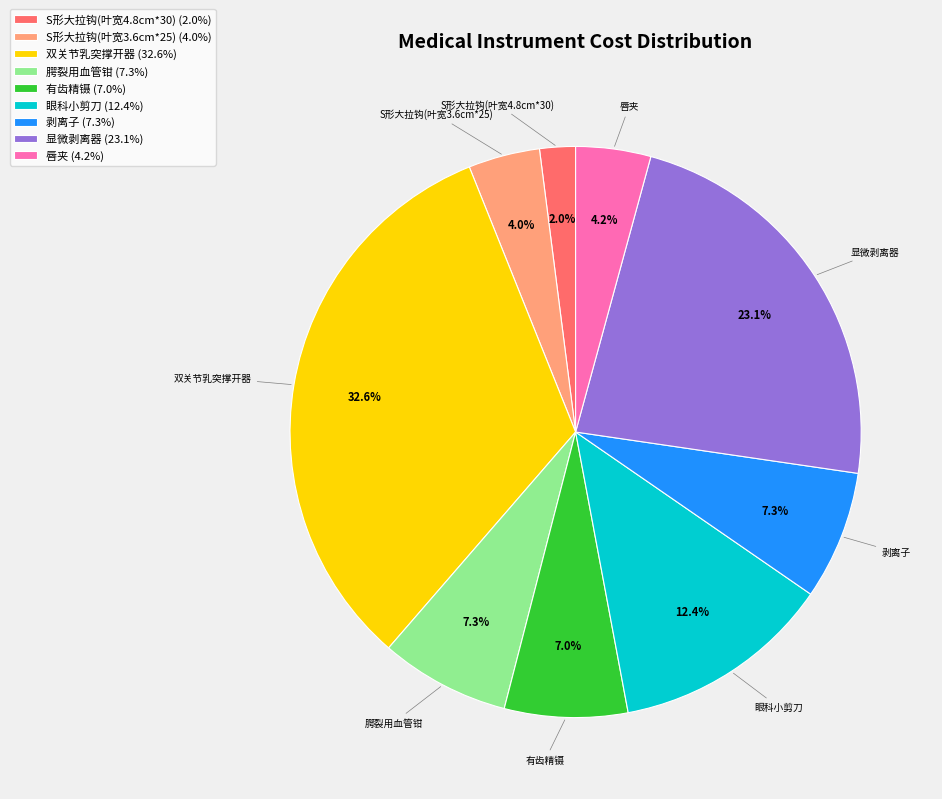

How many segments does this pie chart have?

9